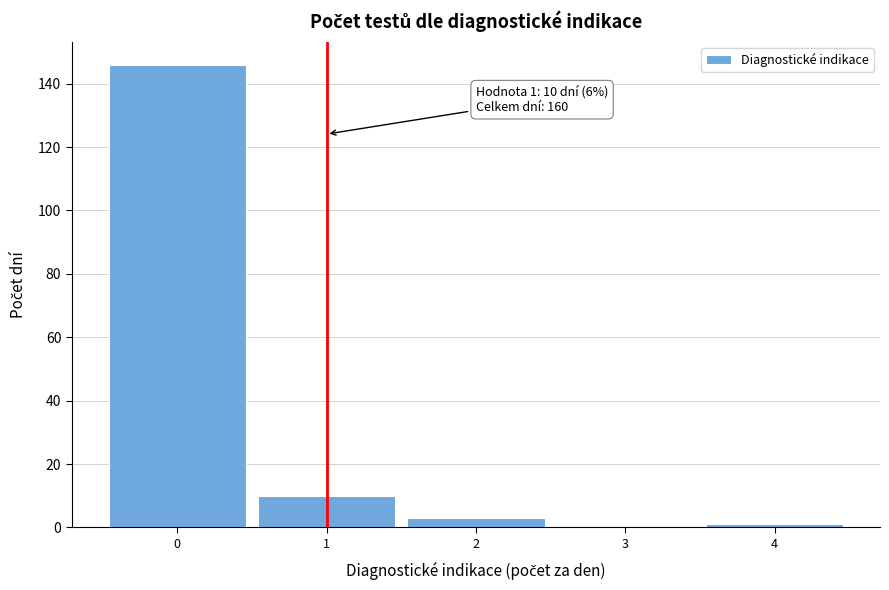

Reading left to right, extract all data points from this chart.

0=146	1=10	2=3	3=0	4=1